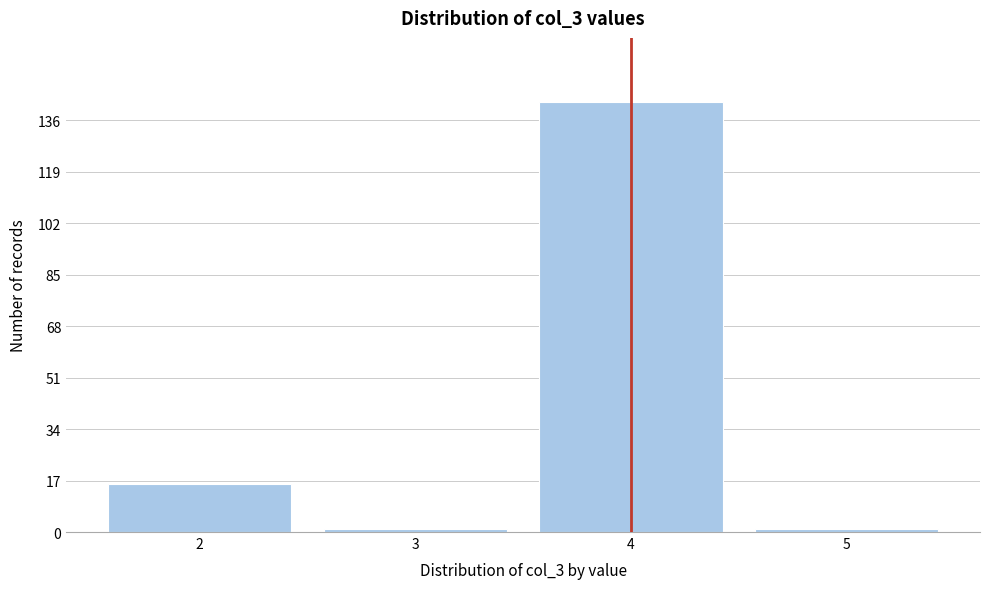

Reading left to right, list all the values displayed in this chart.

16	1	142	1